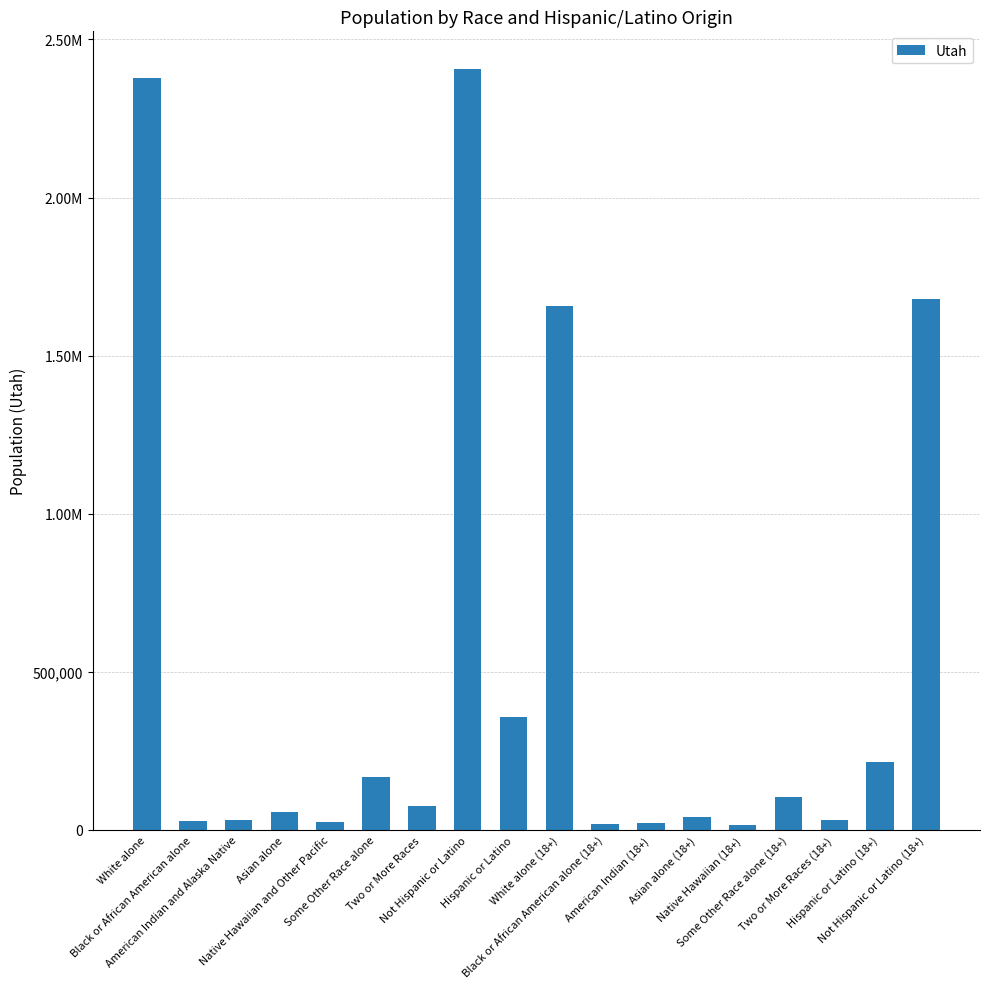

What is the sum of the values at Asian alone and Native Hawaiian and Other Pacific?

79839